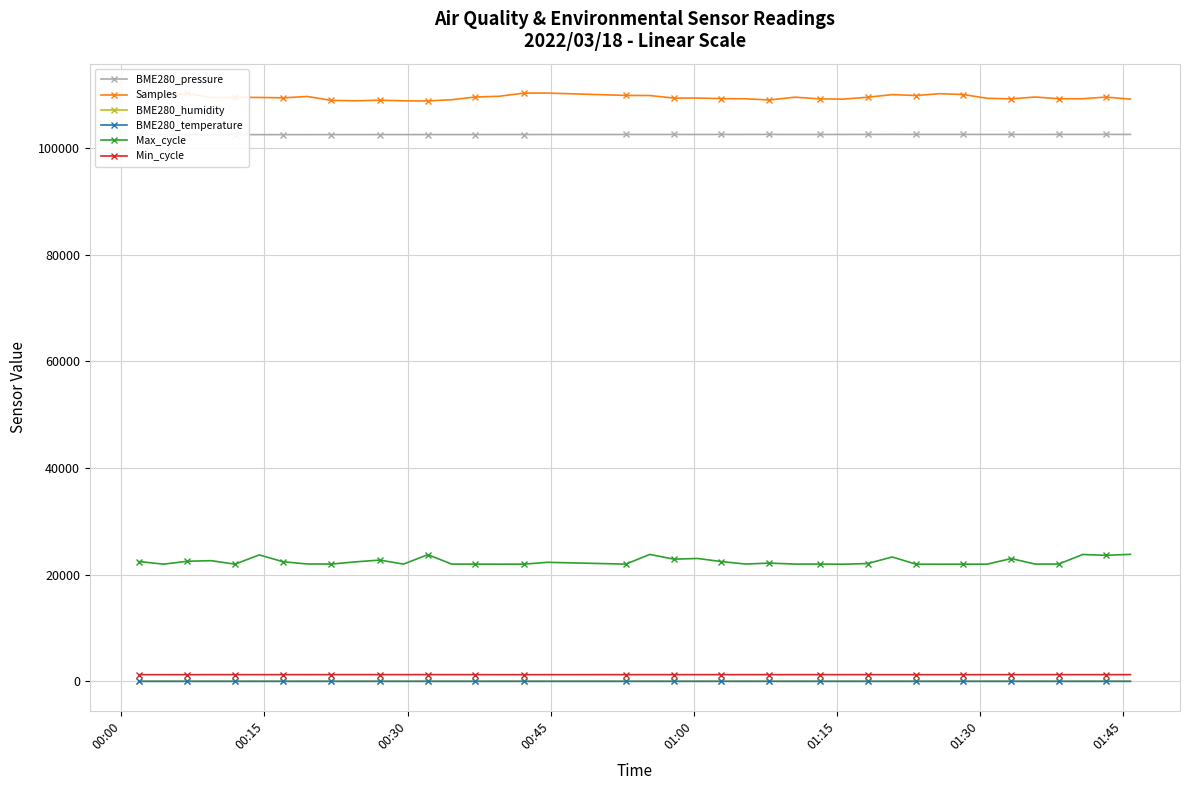

True or false: Samples and BME280_humidity cross at least once.

False